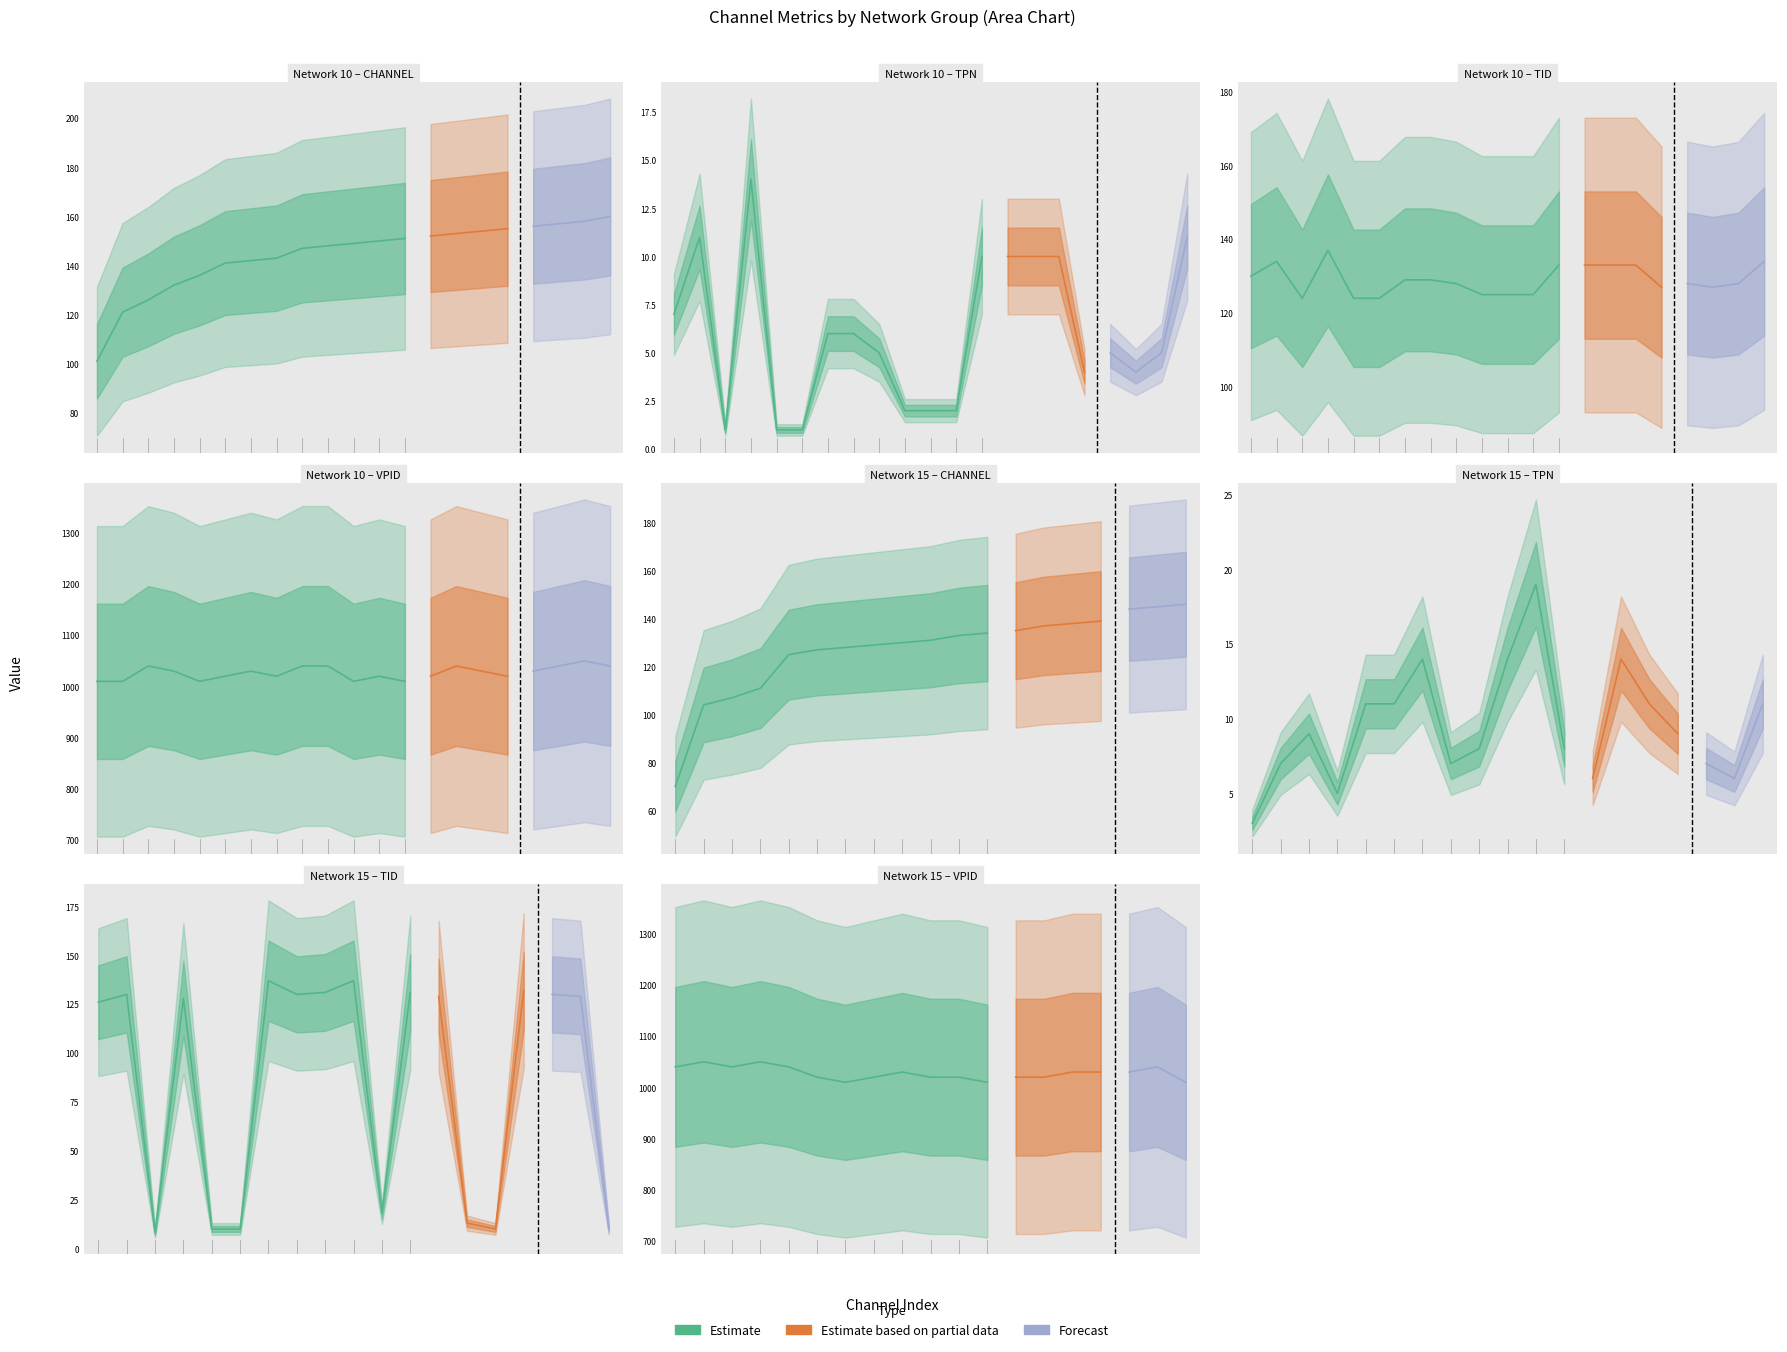

What is the approximate value of TID at 23, to the nearest 5?

130